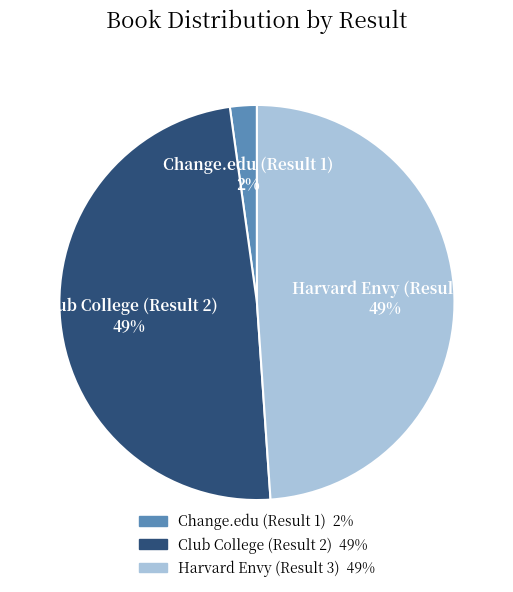

What is the smallest slice in the pie chart?

Change.edu (Result 1)